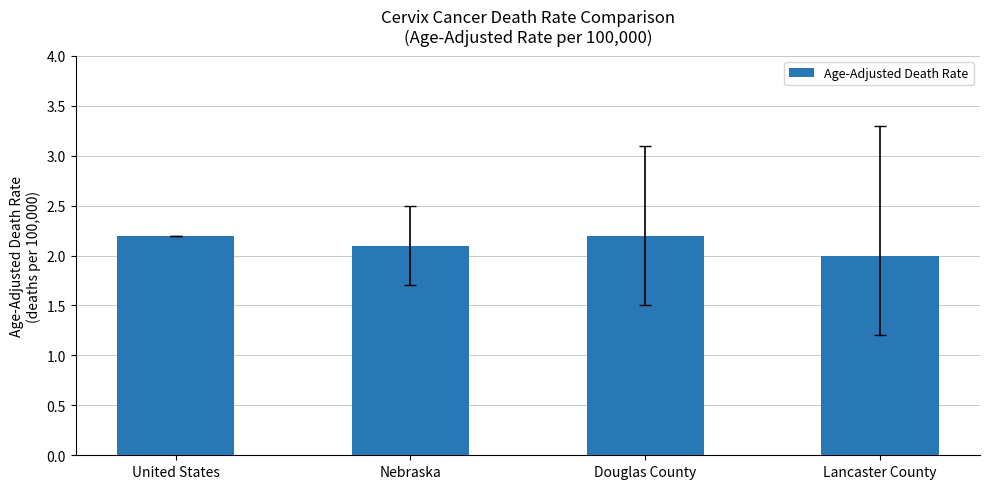

What is the smallest value displayed?

2.0